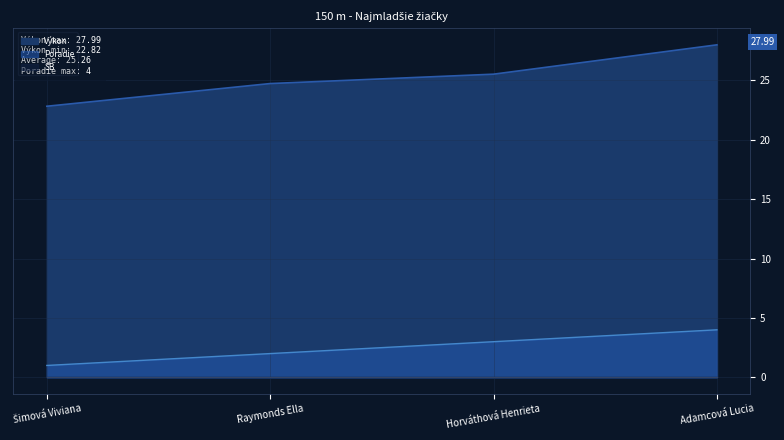

Which category has the highest value across all series?

Adamcová Lucia